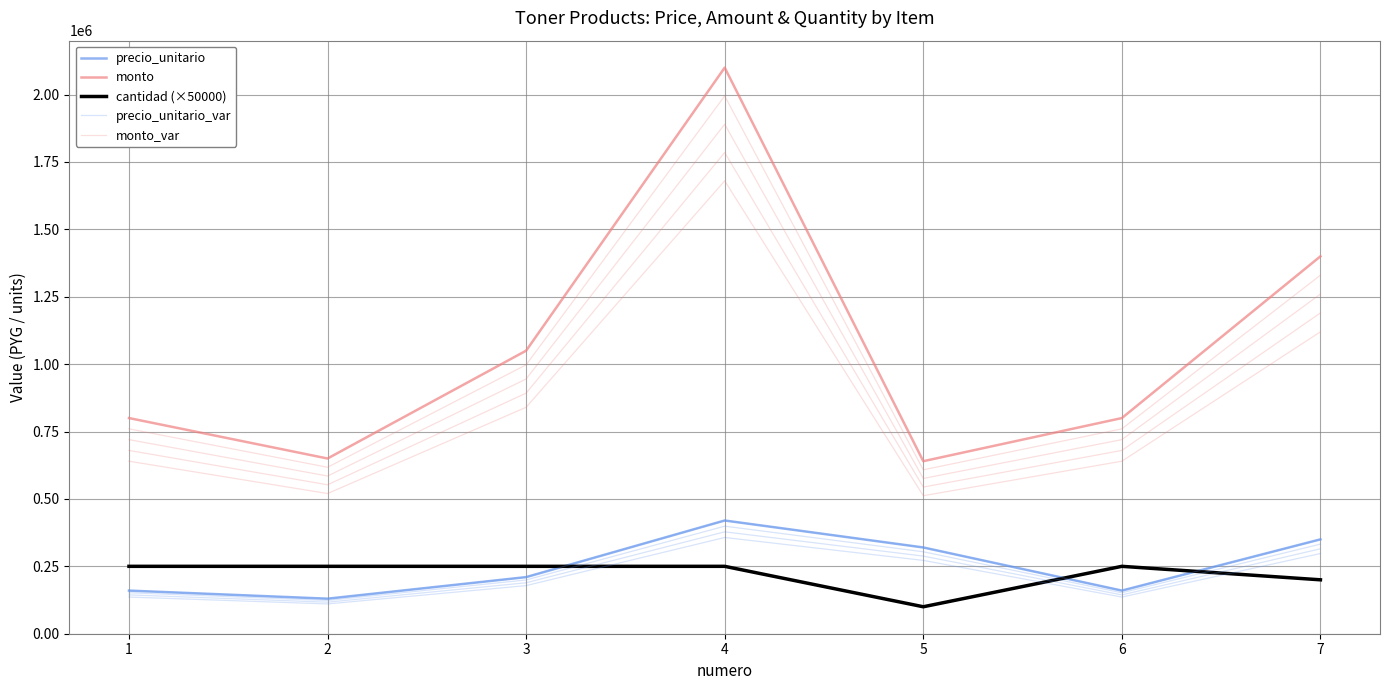

How many data points in monto_var are above 640000?

3